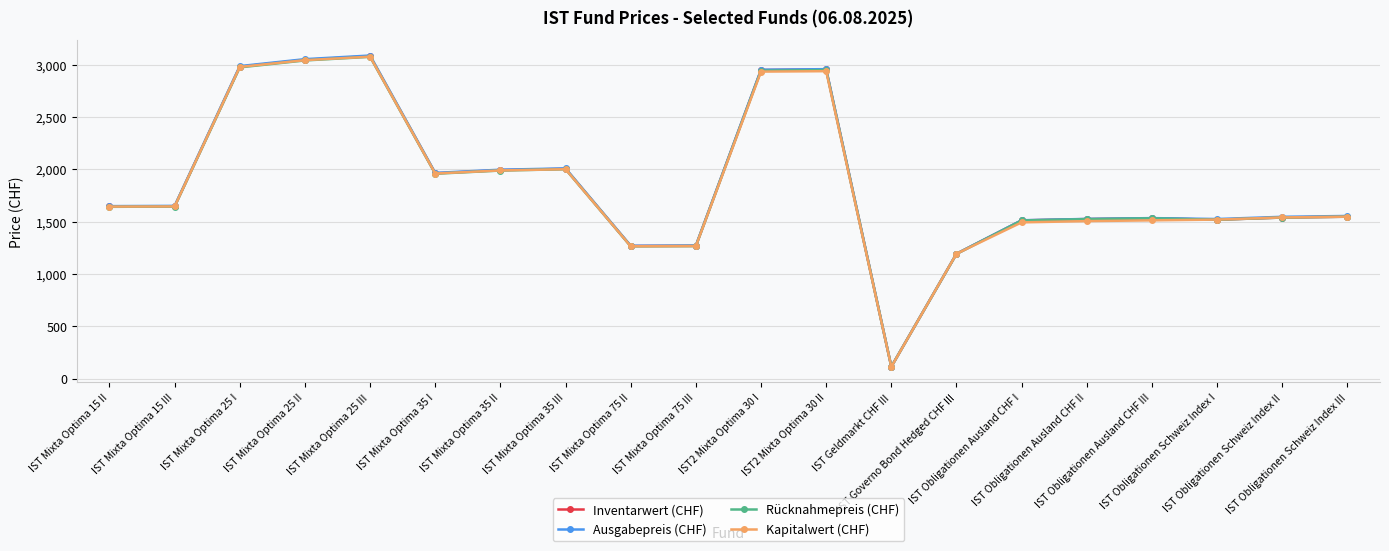

What is the total value across all series at IST Obligationen Ausland CHF I?

6028.7